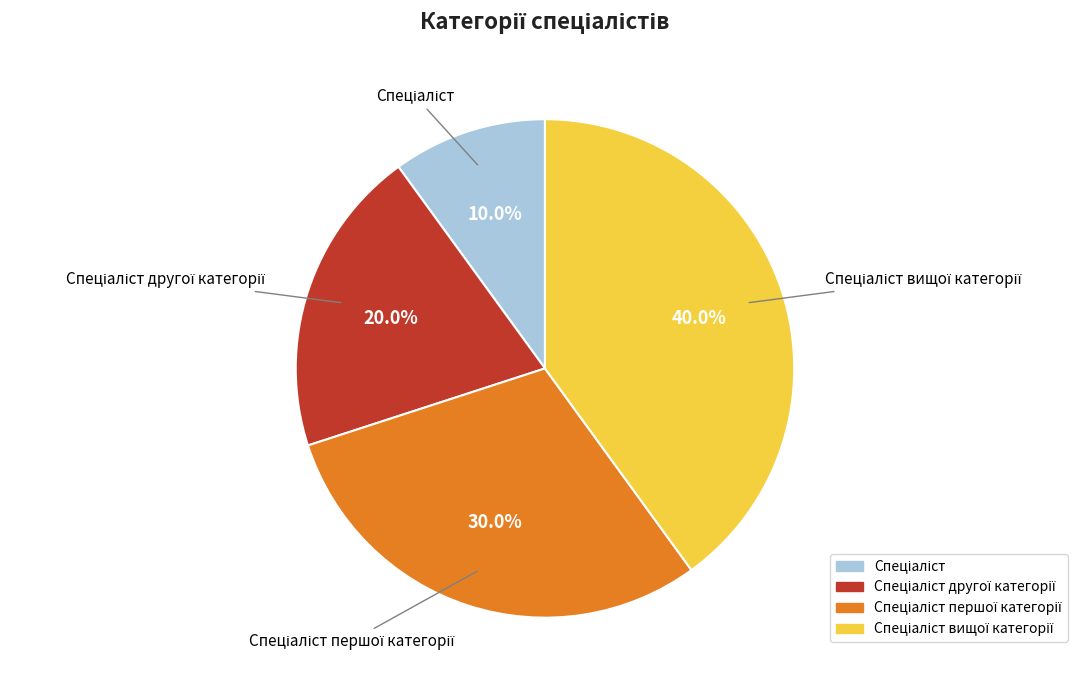

Is there any slice that represents more than half of the pie?

No